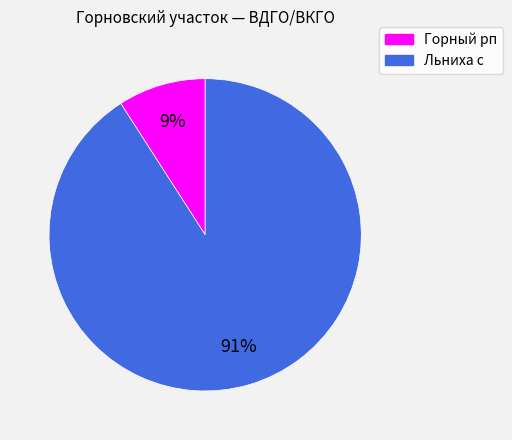

Which slice is the largest?

Льниха с